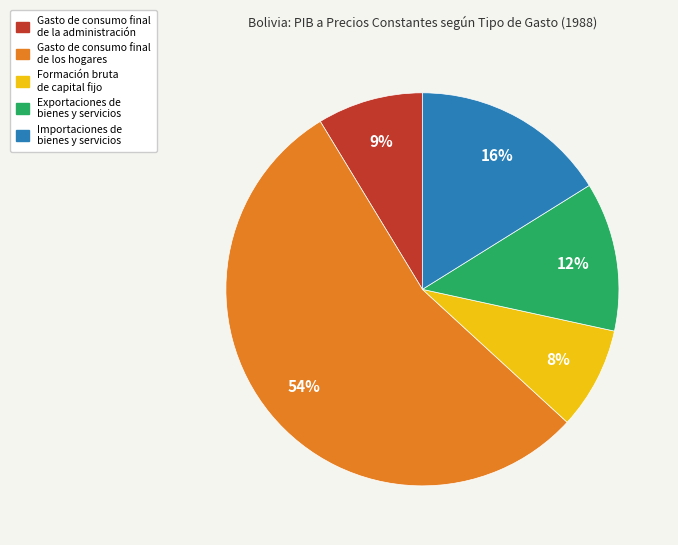

Is there any slice that represents more than half of the pie?

Yes